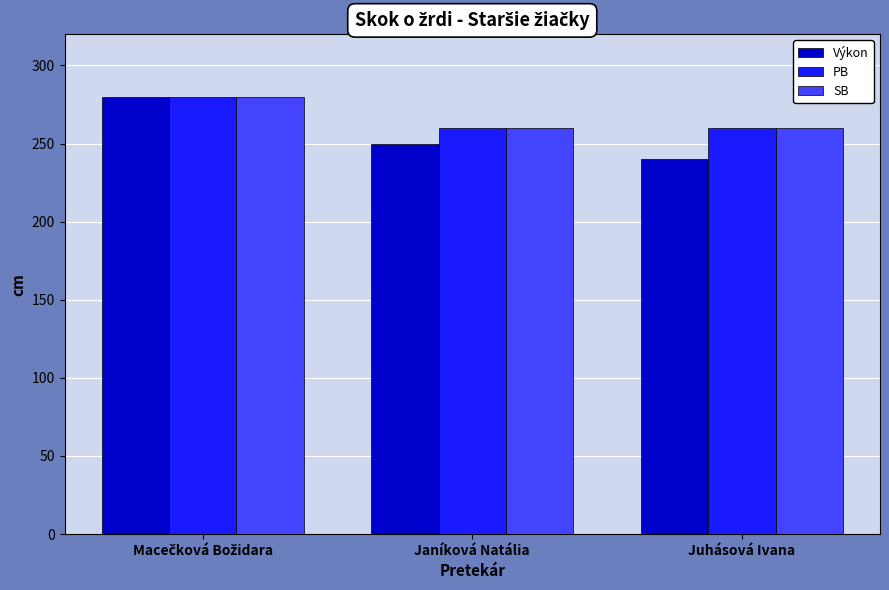

What is the smallest value displayed?

240